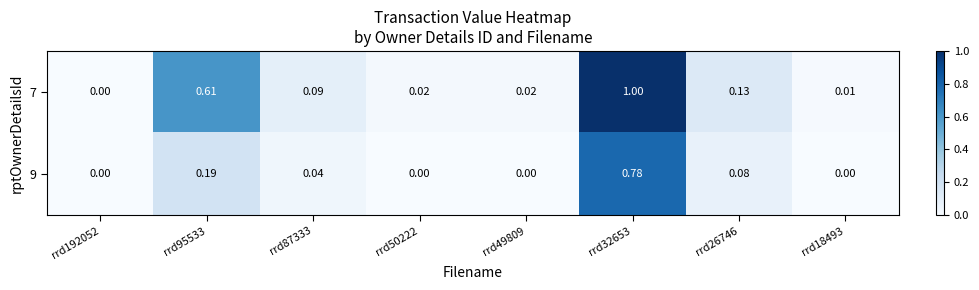

At which category is the sum across all series the highest?

rrd32653